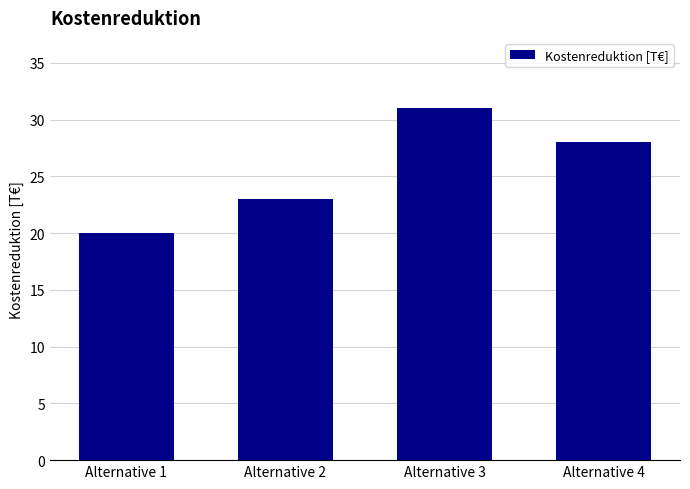

Does the chart contain stacked bars?

No